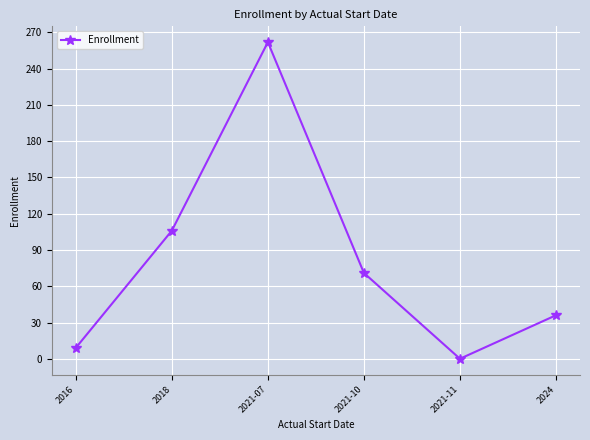

What is the approximate value at 2016?

9